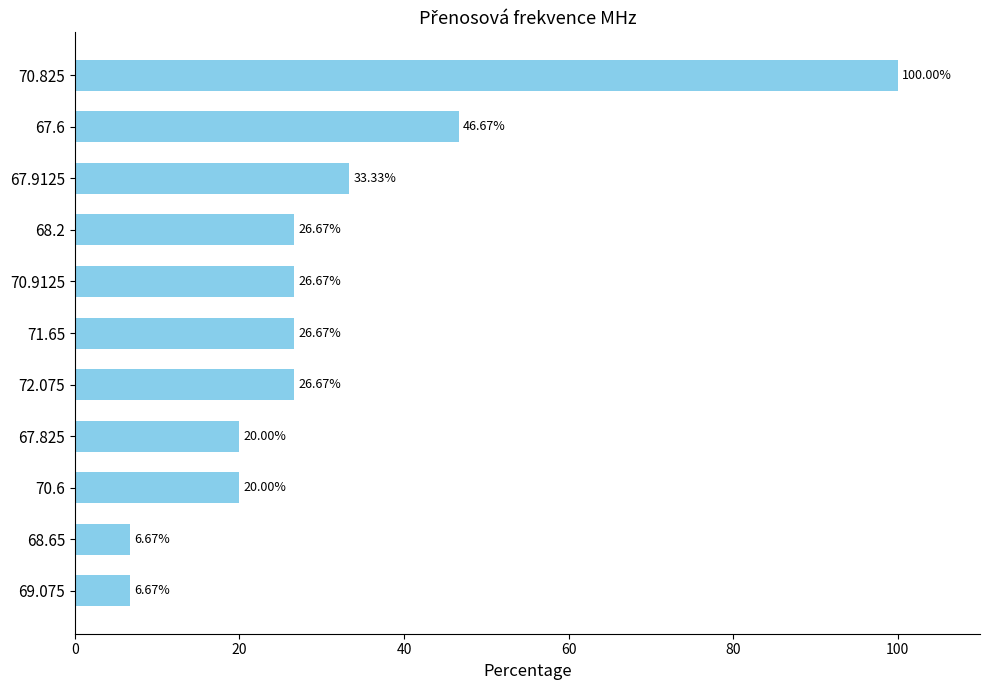

At which label is the value closest to 53?

67.6